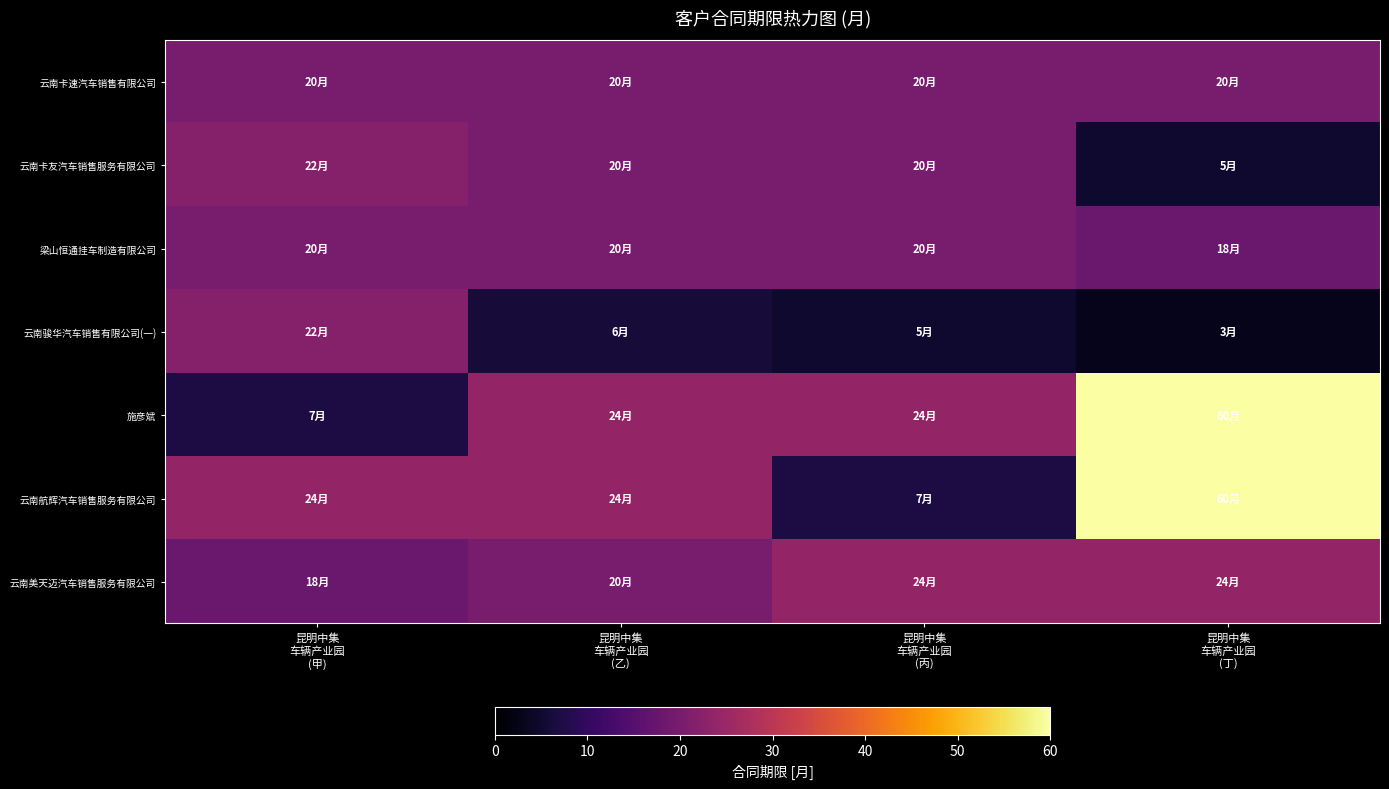

Reading left to right, what are all the values shown in this chart?

云南卡速汽车销售有限公司: 昆明中集
车辆产业园
(甲)=20	昆明中集
车辆产业园
(乙)=20	昆明中集
车辆产业园
(丙)=20	昆明中集
车辆产业园
(丁)=20
云南卡友汽车销售服务有限公司: 昆明中集
车辆产业园
(甲)=22	昆明中集
车辆产业园
(乙)=20	昆明中集
车辆产业园
(丙)=20	昆明中集
车辆产业园
(丁)=5
梁山恒通挂车制造有限公司: 昆明中集
车辆产业园
(甲)=20	昆明中集
车辆产业园
(乙)=20	昆明中集
车辆产业园
(丙)=20	昆明中集
车辆产业园
(丁)=18
云南骏华汽车销售有限公司(一): 昆明中集
车辆产业园
(甲)=22	昆明中集
车辆产业园
(乙)=6	昆明中集
车辆产业园
(丙)=5	昆明中集
车辆产业园
(丁)=3
施彦斌: 昆明中集
车辆产业园
(甲)=7	昆明中集
车辆产业园
(乙)=24	昆明中集
车辆产业园
(丙)=24	昆明中集
车辆产业园
(丁)=60
云南航辉汽车销售服务有限公司: 昆明中集
车辆产业园
(甲)=24	昆明中集
车辆产业园
(乙)=24	昆明中集
车辆产业园
(丙)=7	昆明中集
车辆产业园
(丁)=60
云南美天迈汽车销售服务有限公司: 昆明中集
车辆产业园
(甲)=18	昆明中集
车辆产业园
(乙)=20	昆明中集
车辆产业园
(丙)=24	昆明中集
车辆产业园
(丁)=24